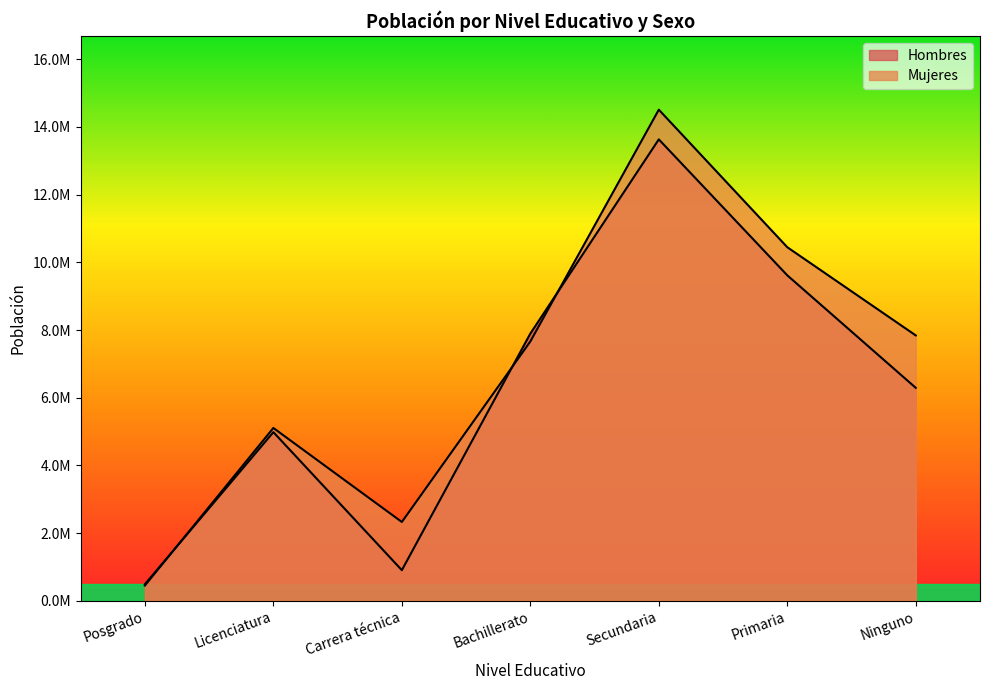

Where is the first local minimum for Hombres?

Carrera técnica